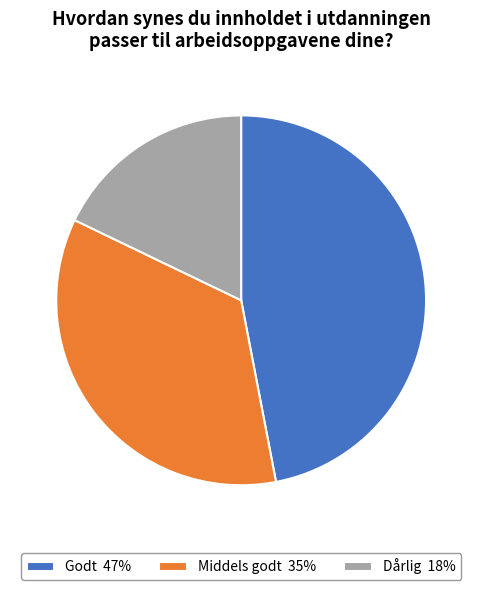

Is there a majority slice in this chart?

No